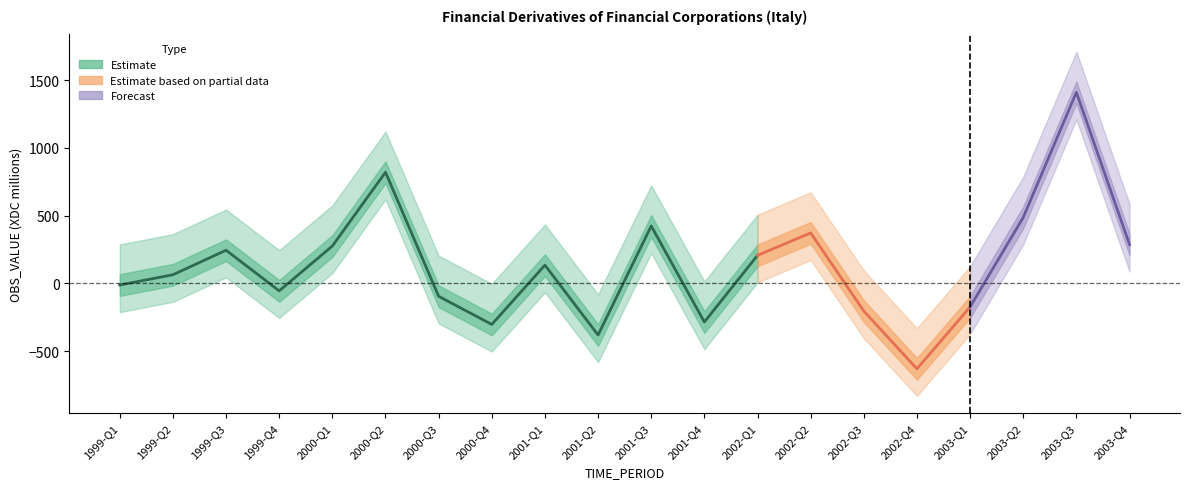

Does the chart have visible grid lines?

No